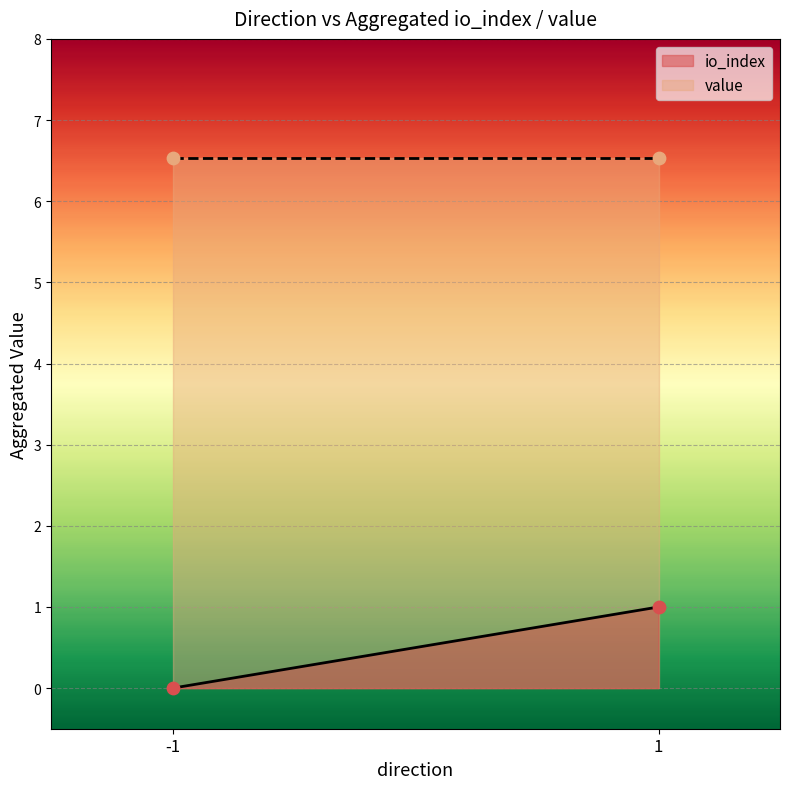

Which series has the widest spread of Y values?

io_index